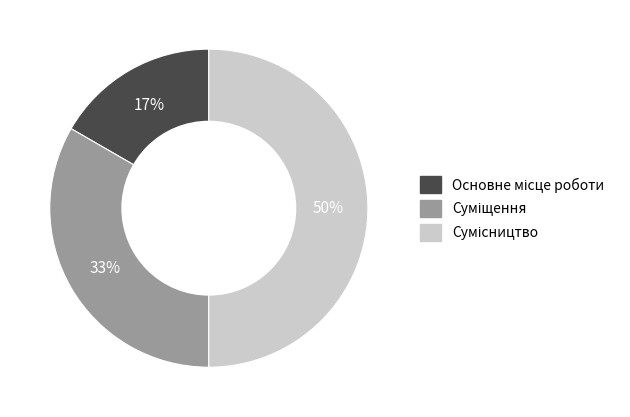

To the nearest percent, what is the difference between the largest and smallest slice percentages?

33%